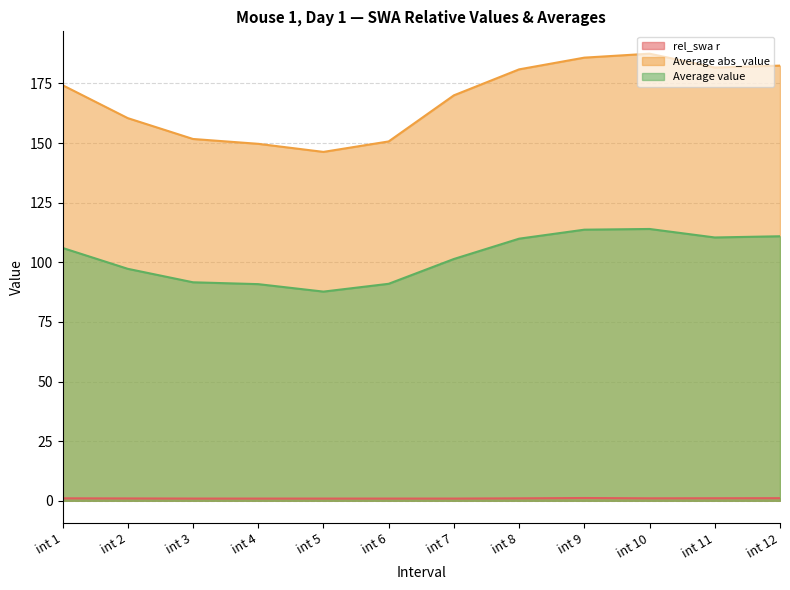

True or false: Average value and Average abs_value intersect in this chart.

False